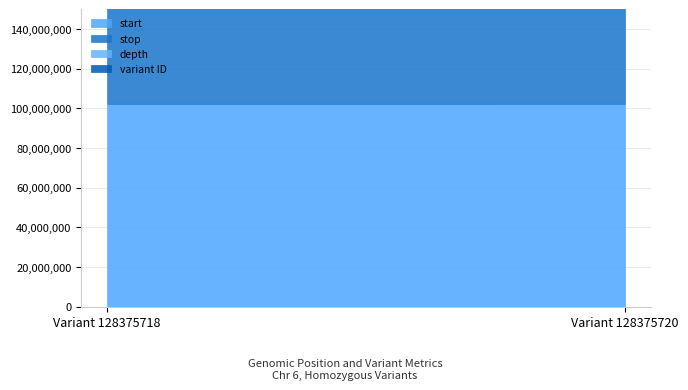

Which category has the highest value across all series?

Variant 128375720